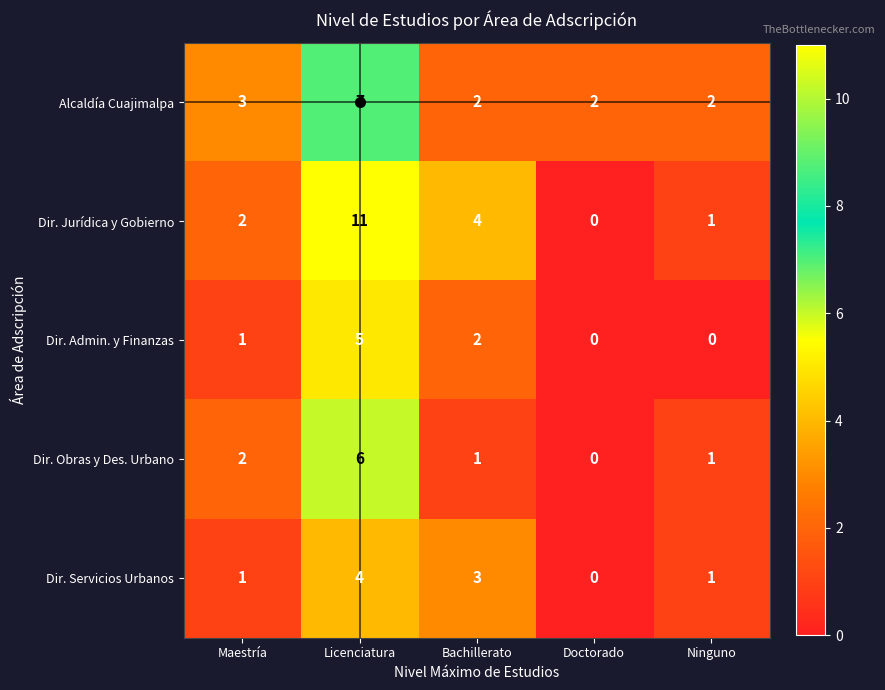

Between Bachillerato and Doctorado, which series saw the biggest shift?

Dir. Jurídica y Gobierno